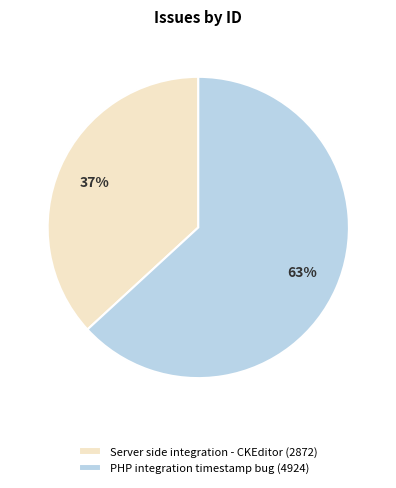

Do PHP integration timestamp bug and Server side integration - CKEditor together represent more than half of the pie?

Yes